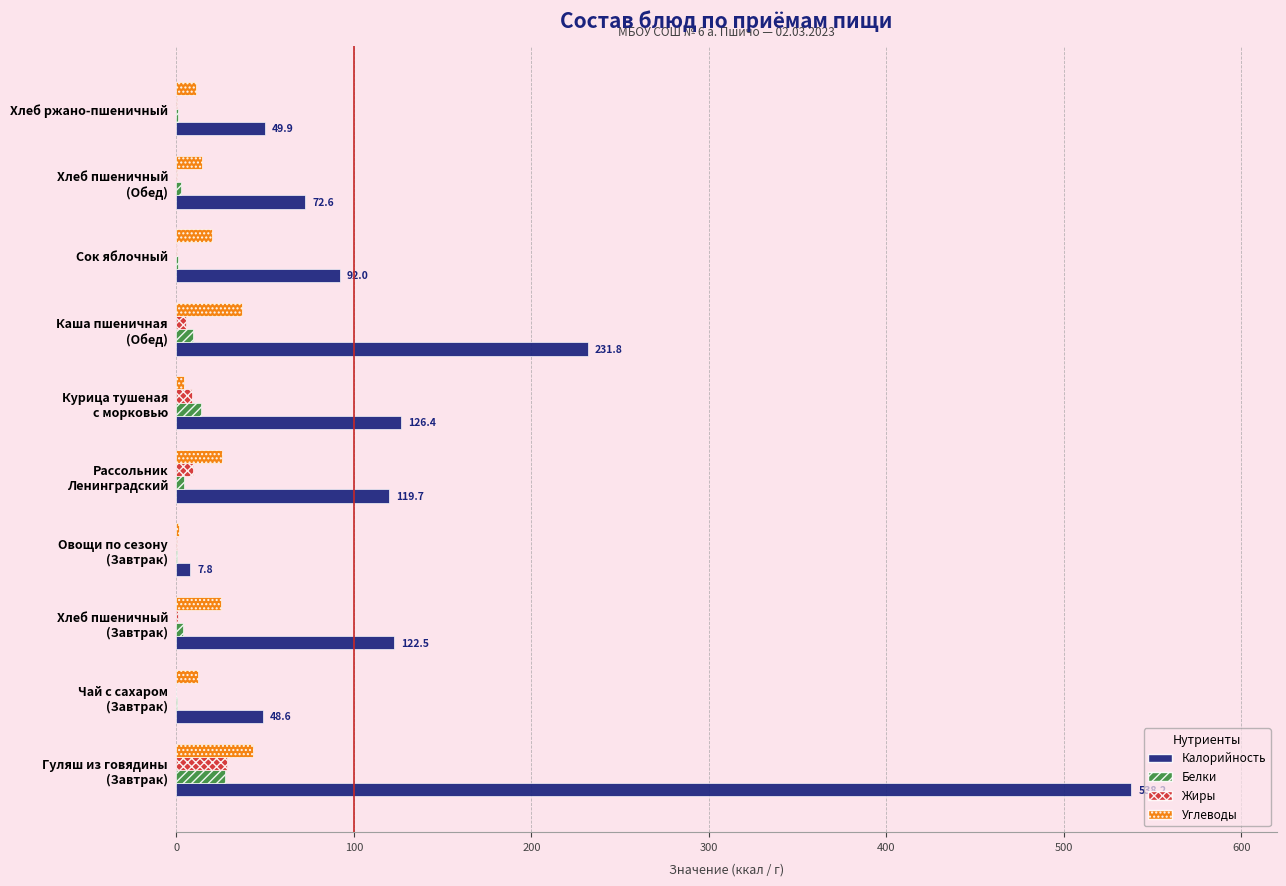

Which series has the largest total across all categories?

Калорийность